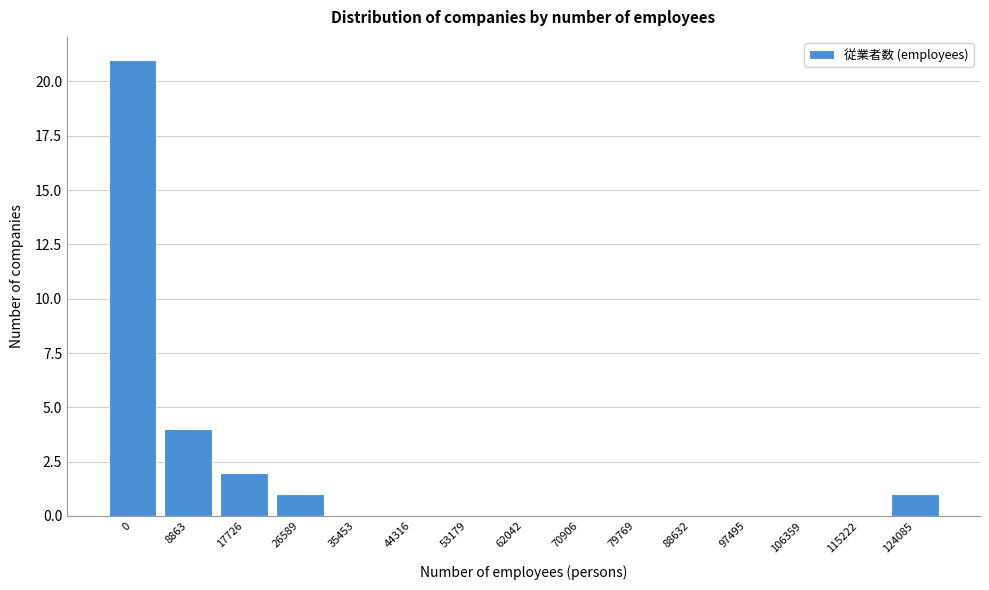

Reading left to right, list all the values displayed in this chart.

0=21	8863=4	17726=2	26589=1	35453=0	44316=0	53179=0	62042=0	70906=0	79769=0	88632=0	97495=0	106359=0	115222=0	124085=1